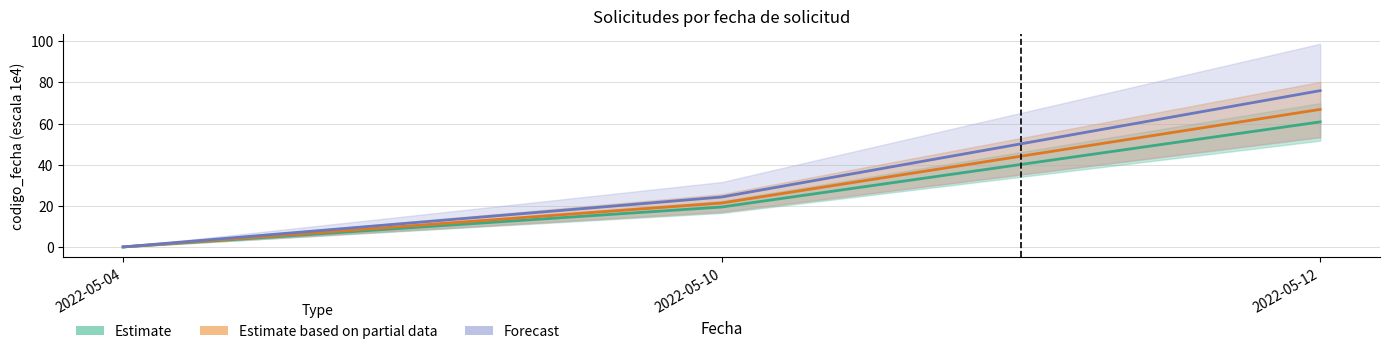

What is the sum of all Forecast values?

100.3